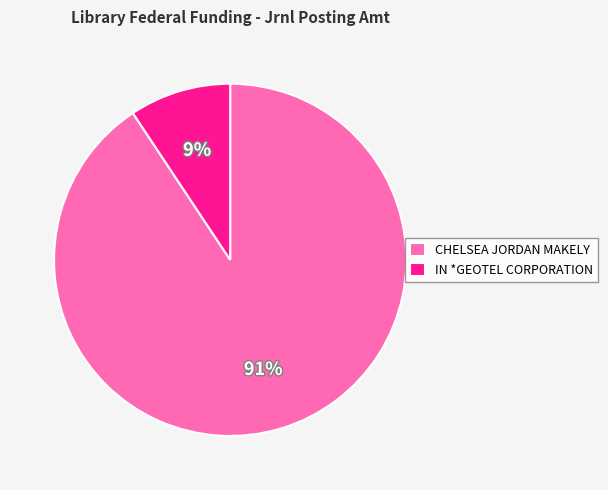

To the nearest percent, what is the combined percentage of CHELSEA JORDAN MAKELY and IN *GEOTEL CORPORATION?

100%